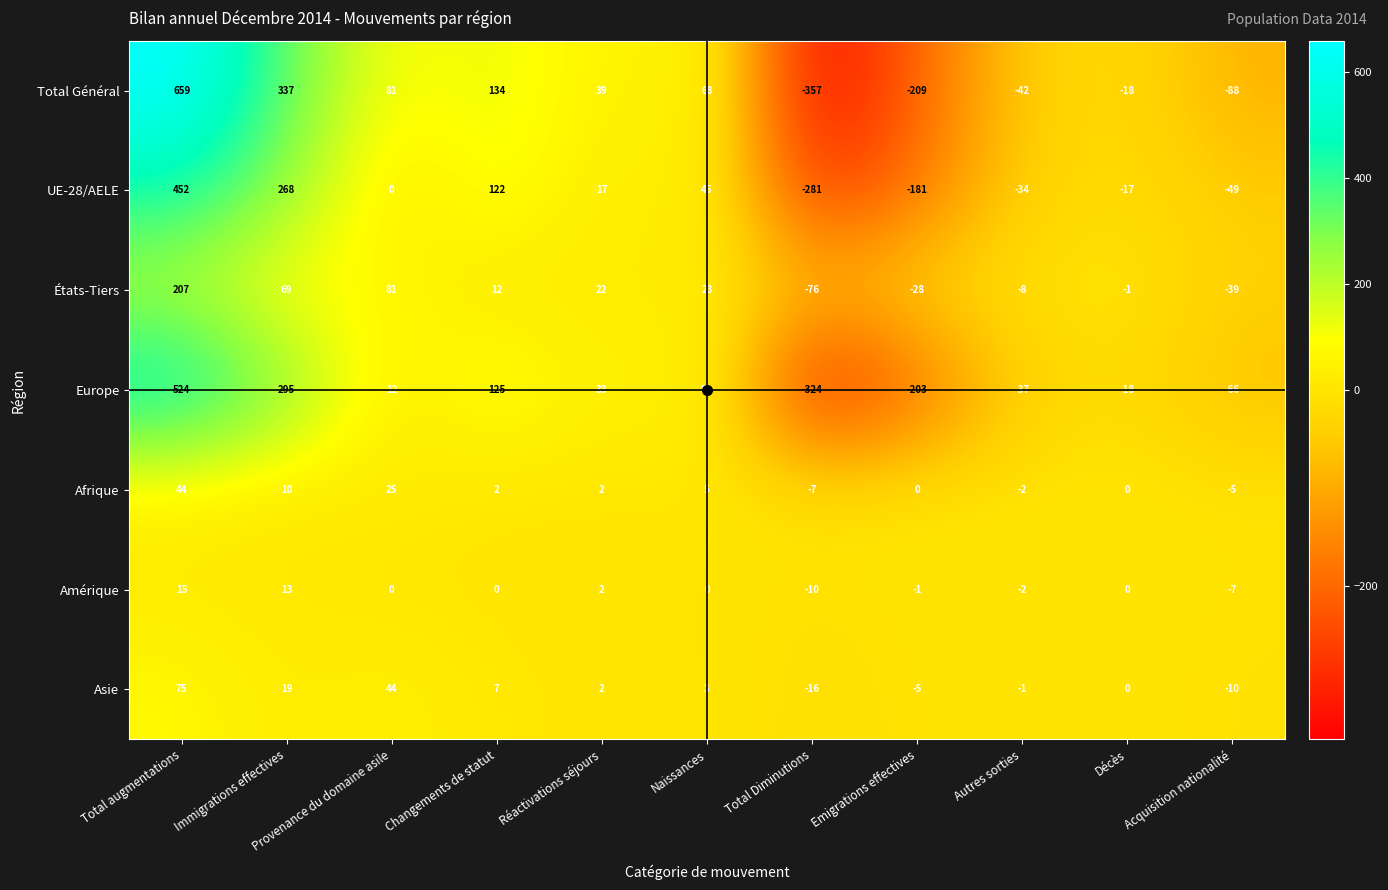

What is the minimum value shown in the chart?

-357